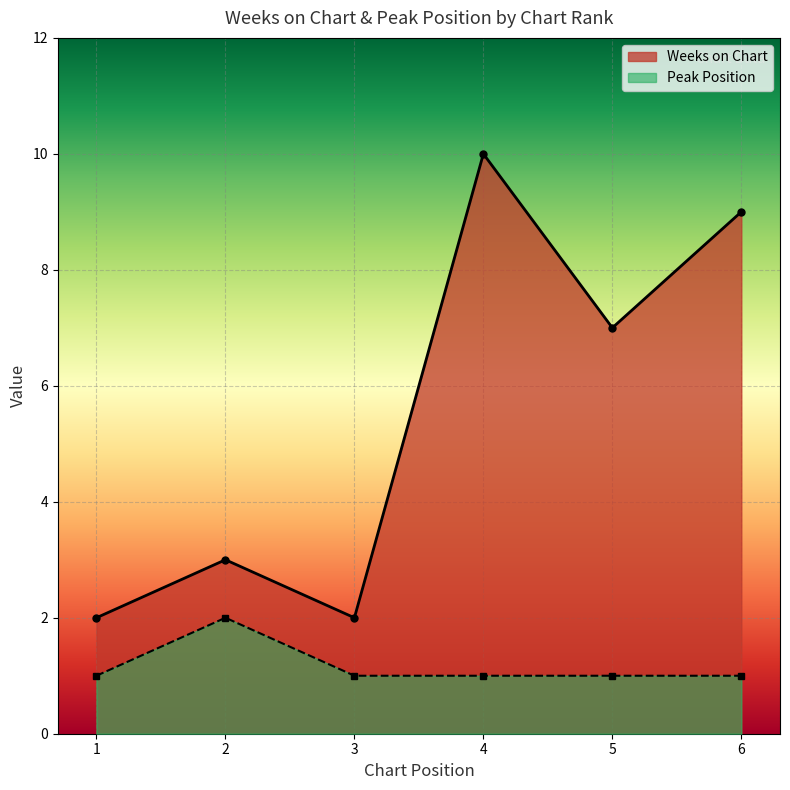

List the series in order of their overall mean, highest first.

Weeks on Chart, Peak Position